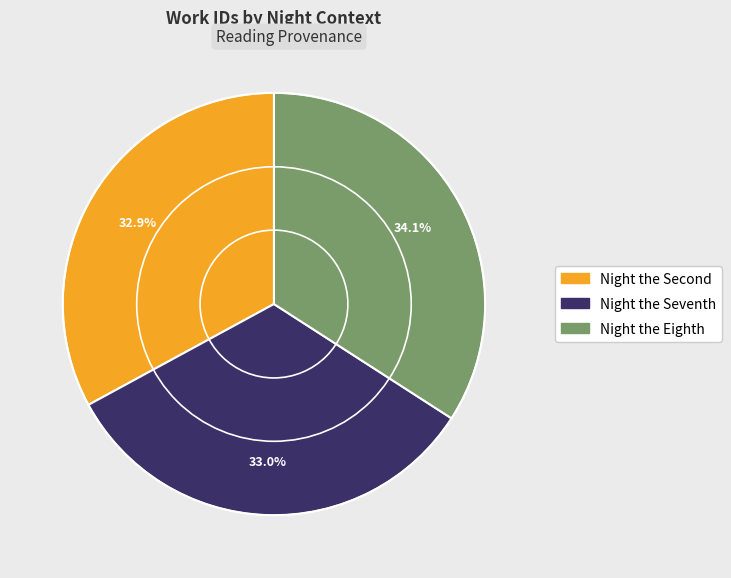

True or false: Night the Eighth accounts for 34% of the total.

True